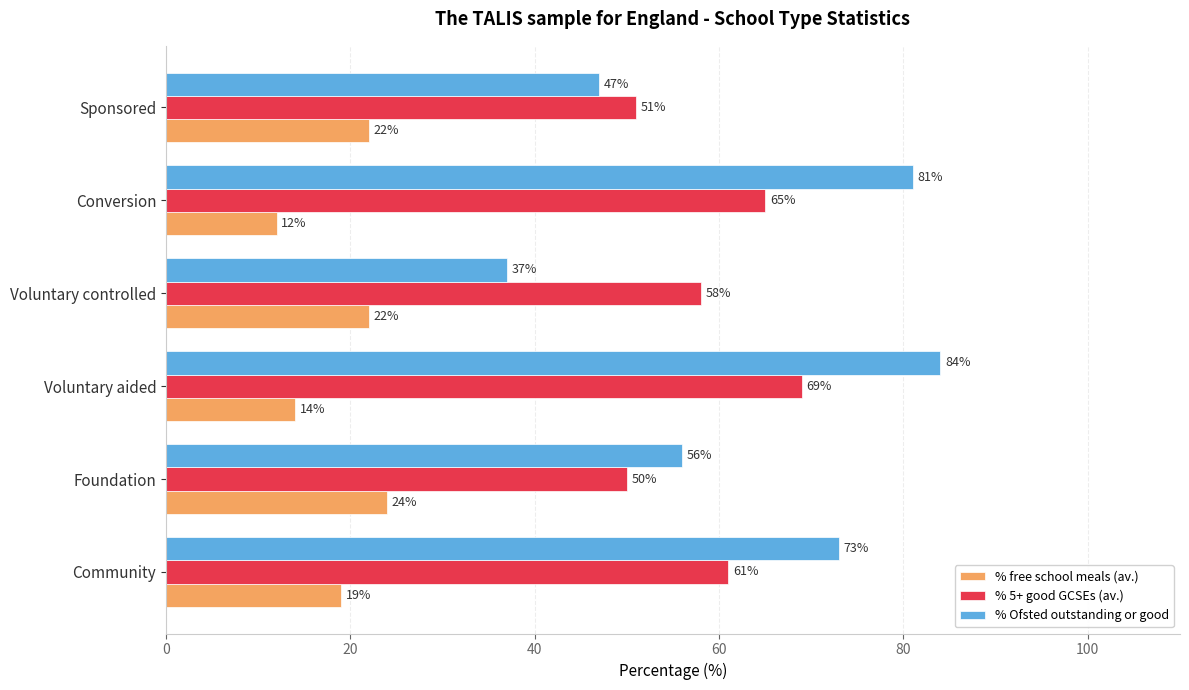

What is the difference between the second highest and minimum values in the % free school meals (av.) series?

10